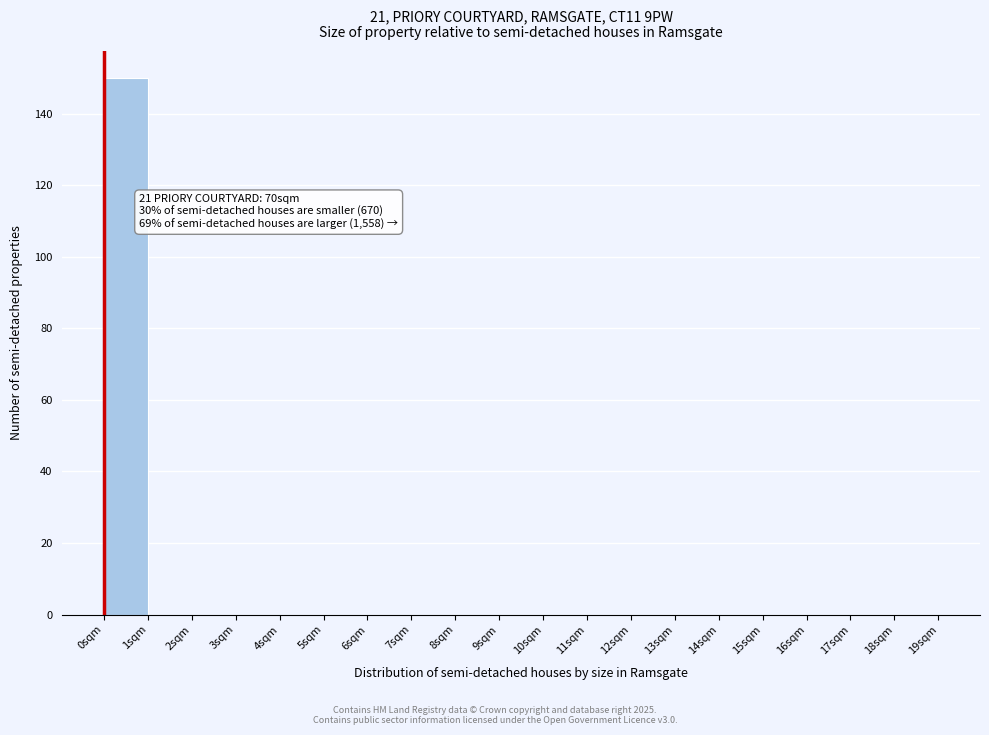

Over which range of the x-axis is the bar tallest?

0 to 1